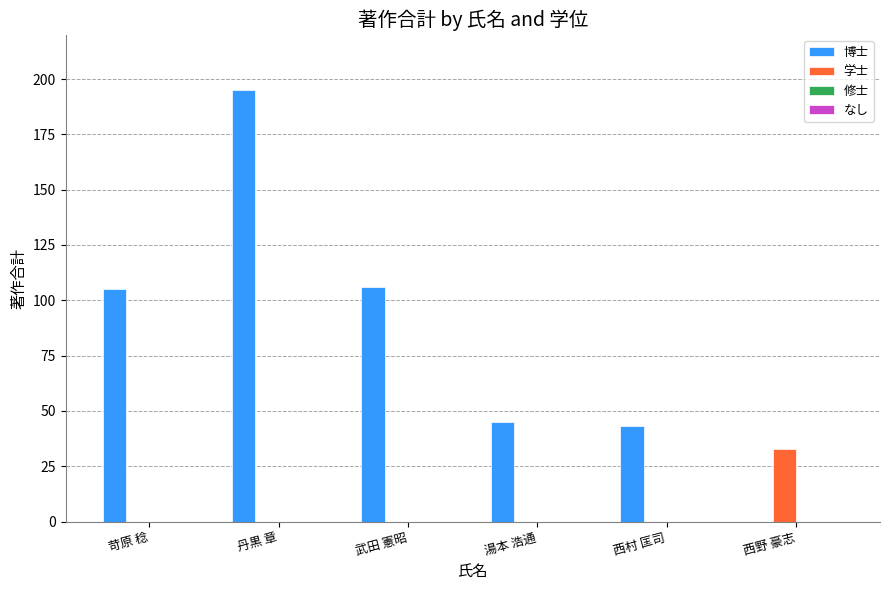

Count the number of data series in this chart.

2